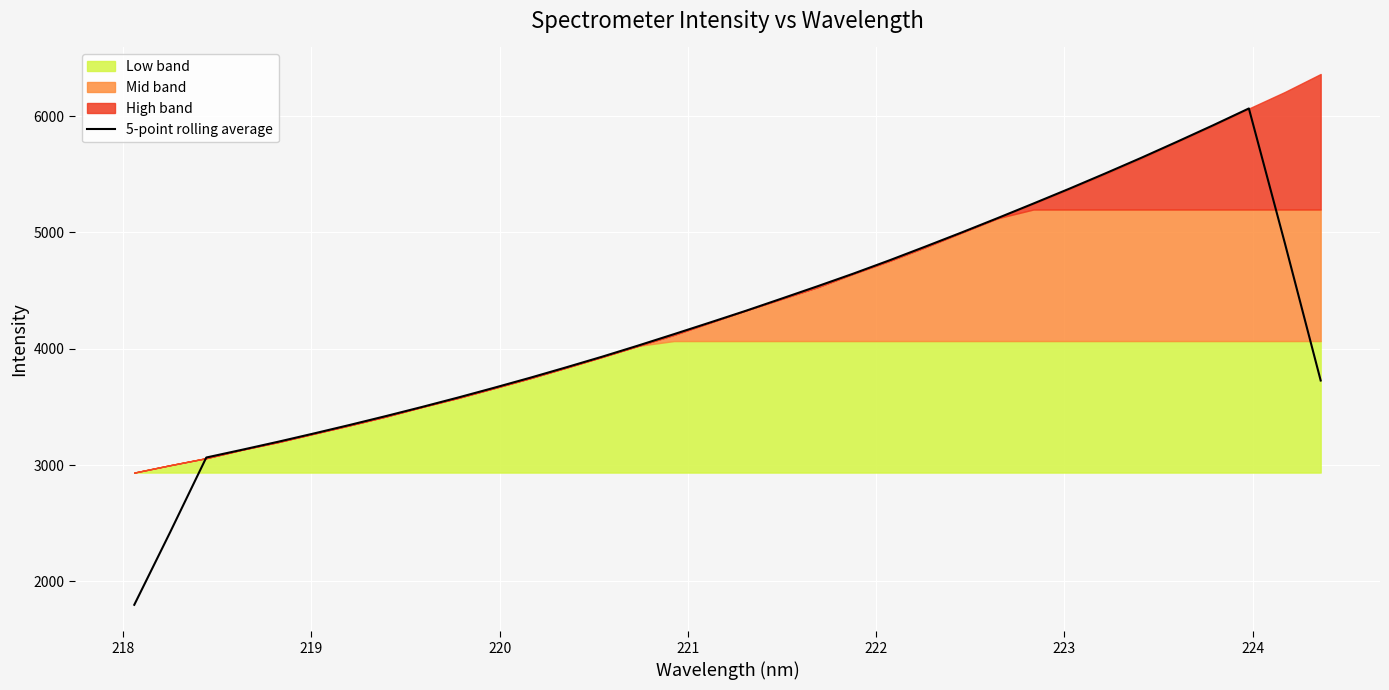

What is the maximum value shown in the chart?

6065.8